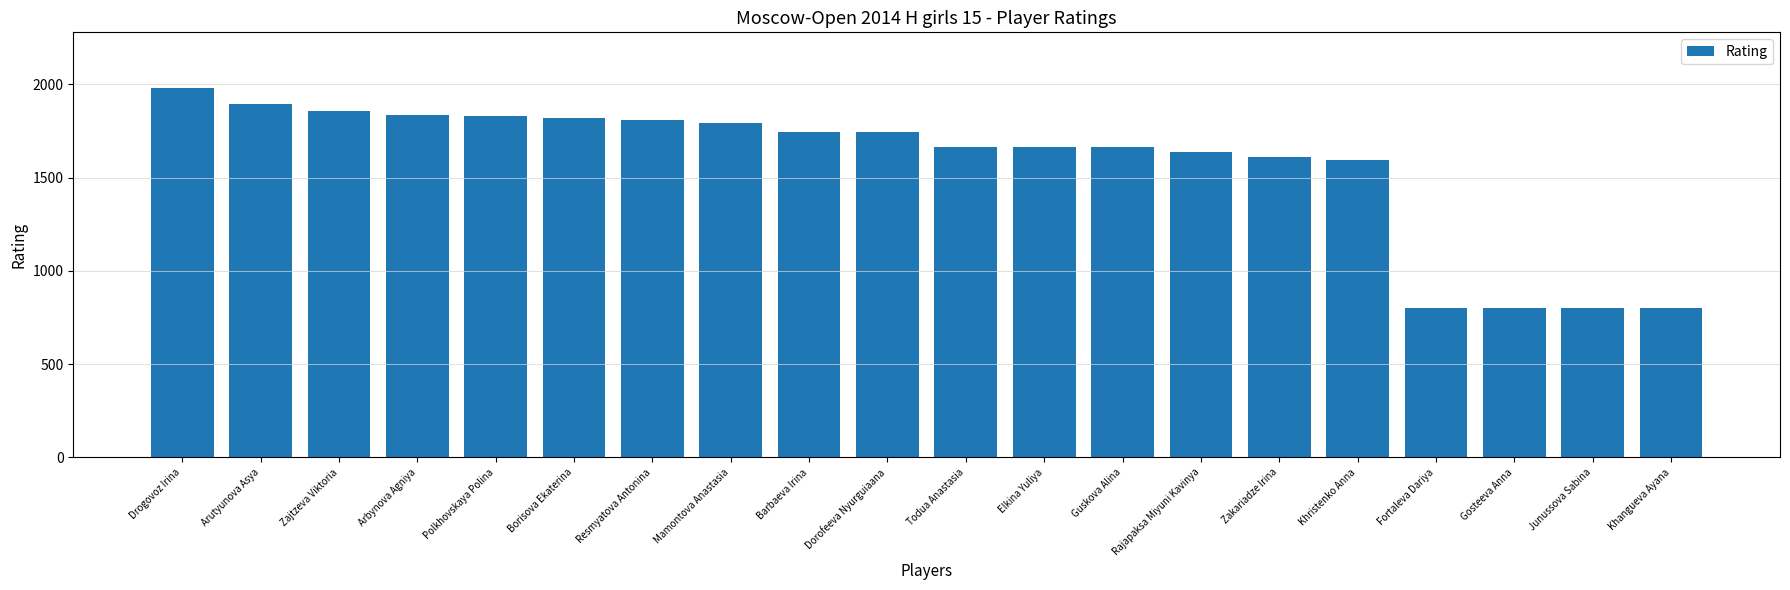

Read the value at Gosteeva Anna.

800